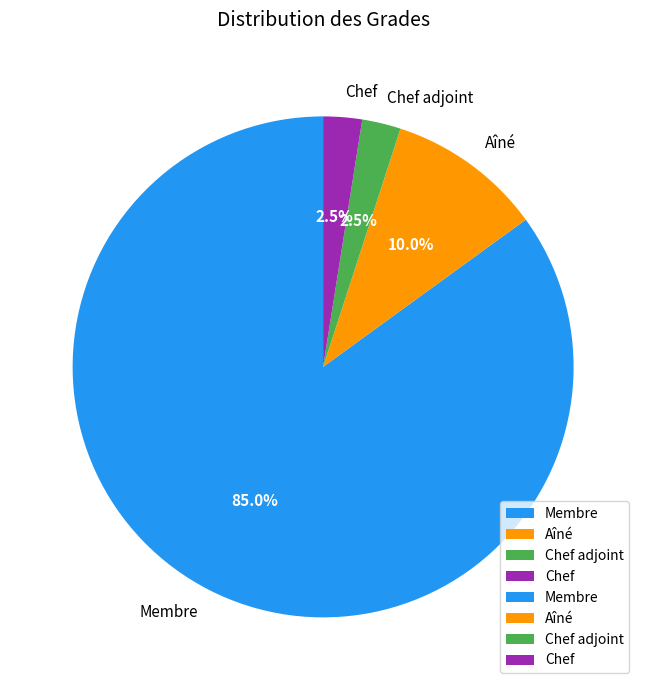

To the nearest percent, what is the difference between the Chef and Membre slice percentages?

82%